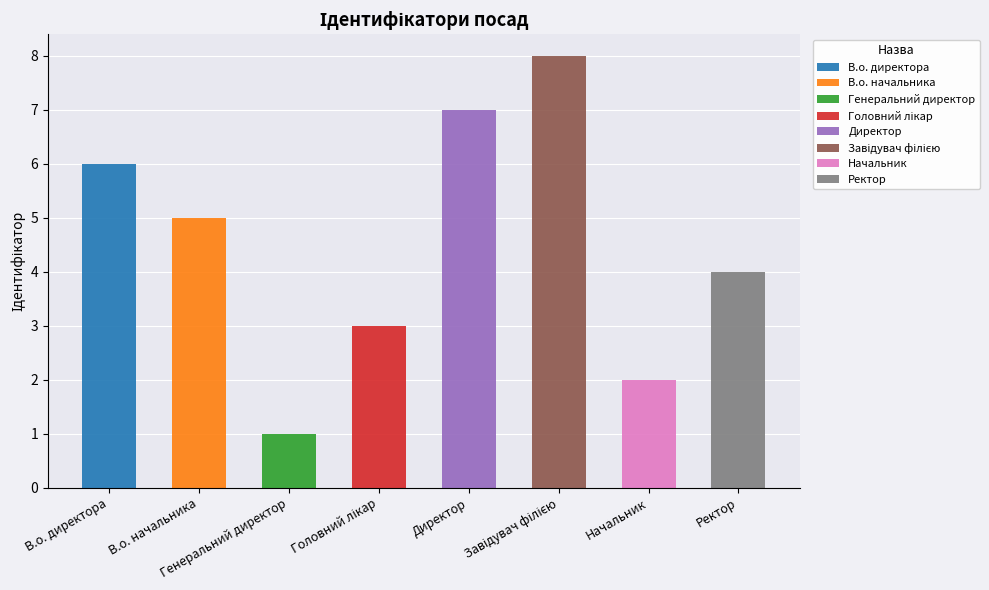

How many values exceed 5?

3